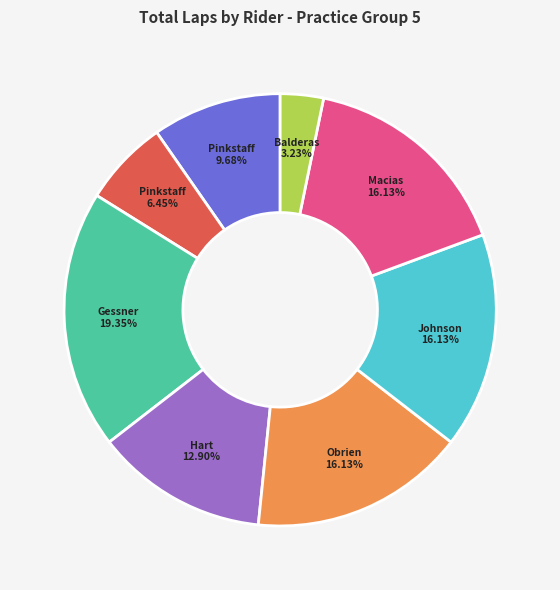

How many segments does this pie chart have?

8